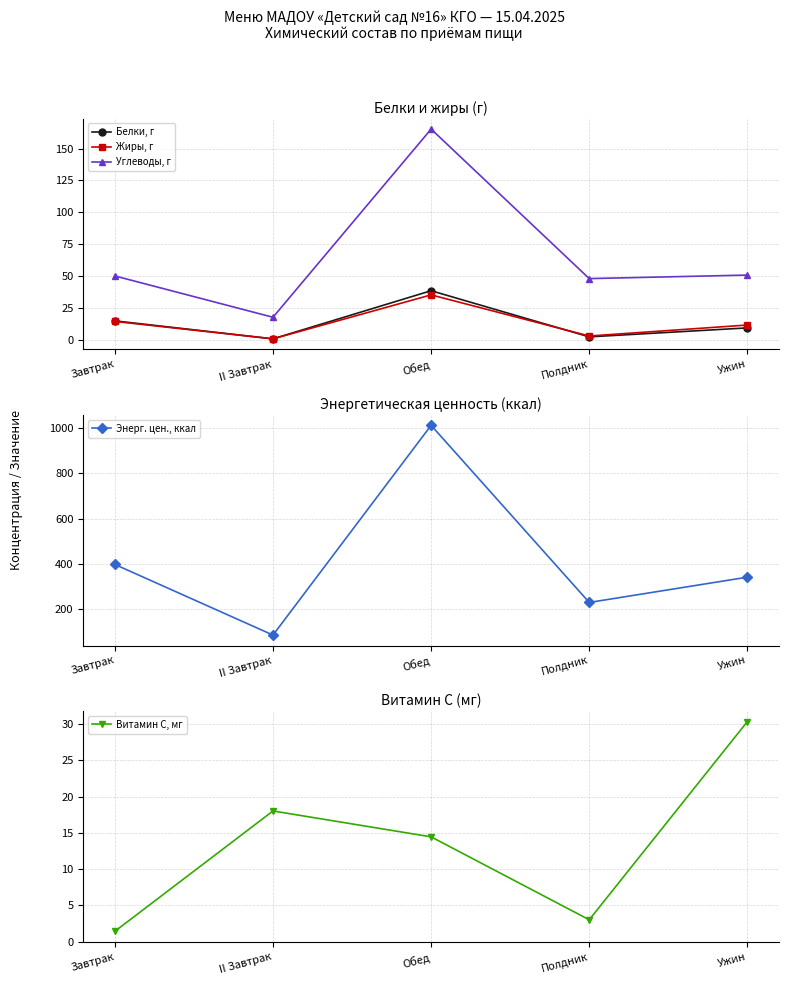

True or false: Витамин С, мг has a value of 8.0 at Обед.

False